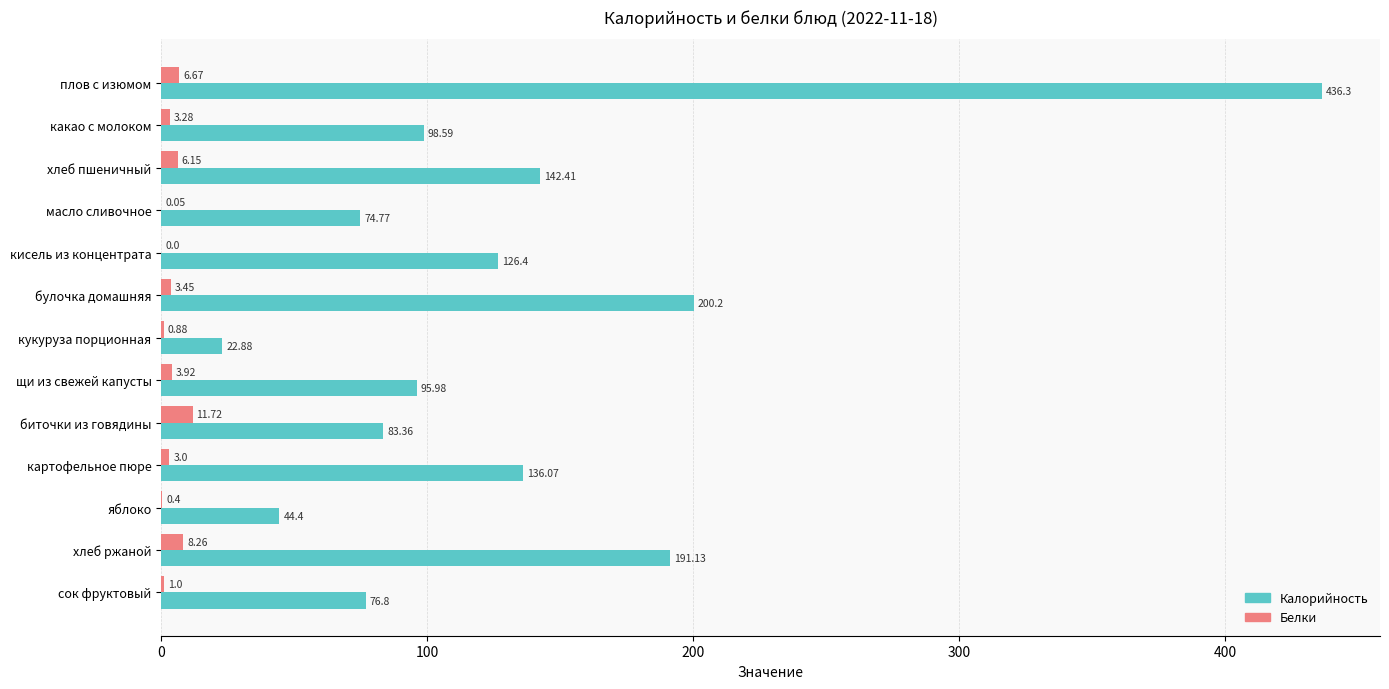

At which category is the sum across all series the highest?

плов с изюмом